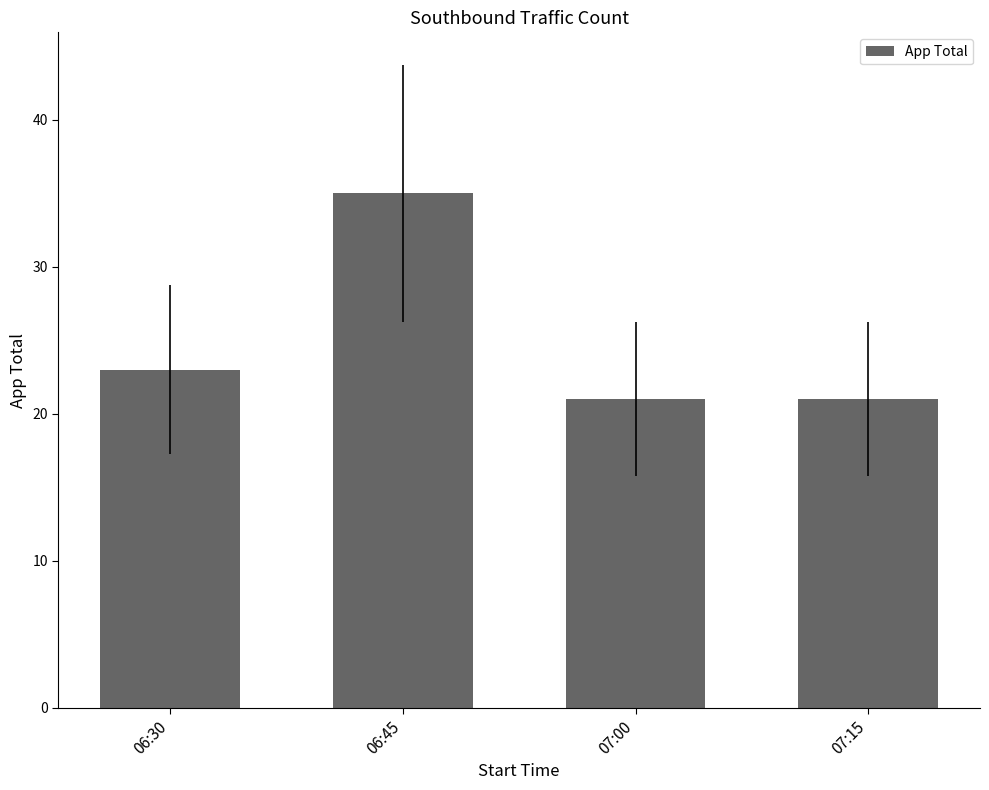

What position from the right is 06:45?

3